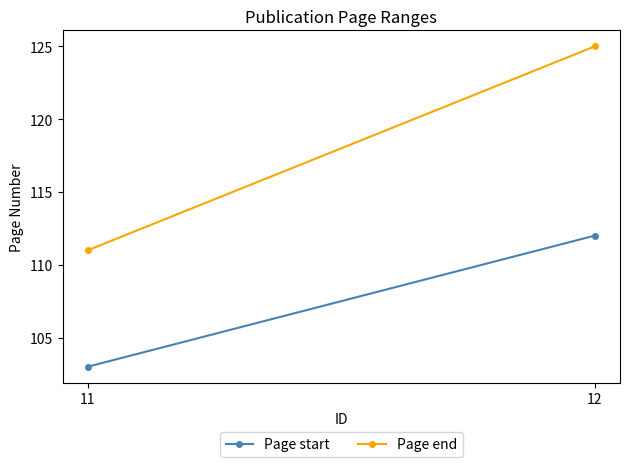

Which series has the largest total across all categories?

Page end